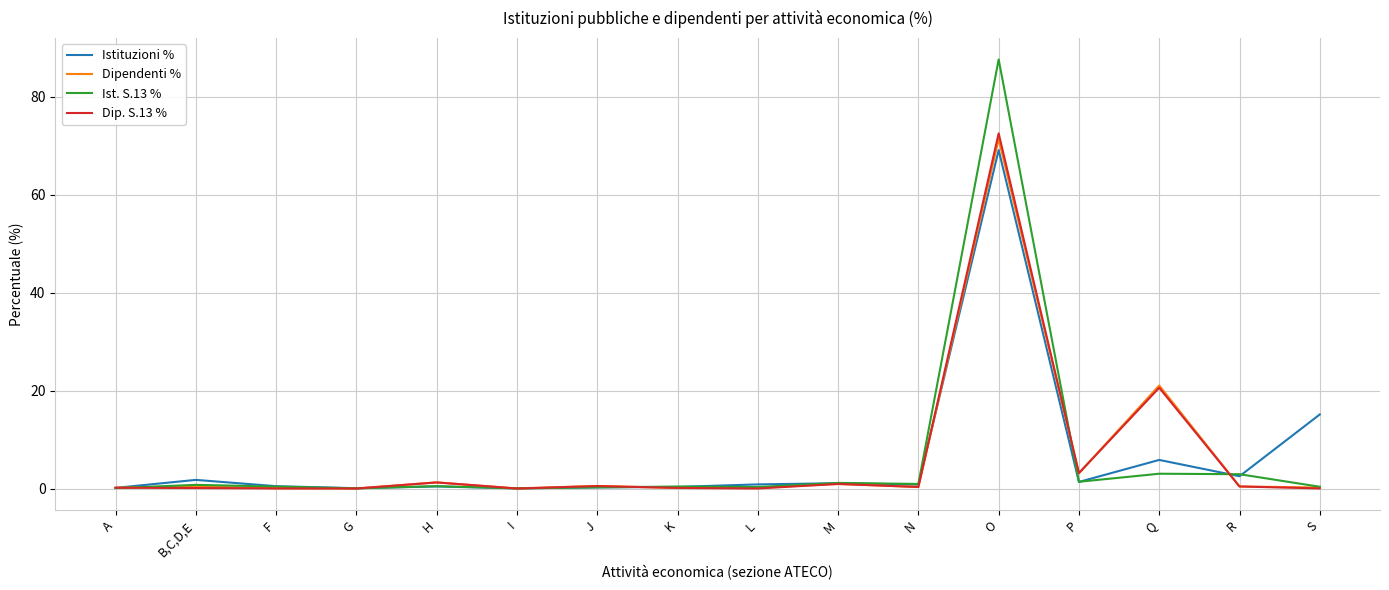

Is it true that Dip. S.13 % equals 1.2 at H?

True